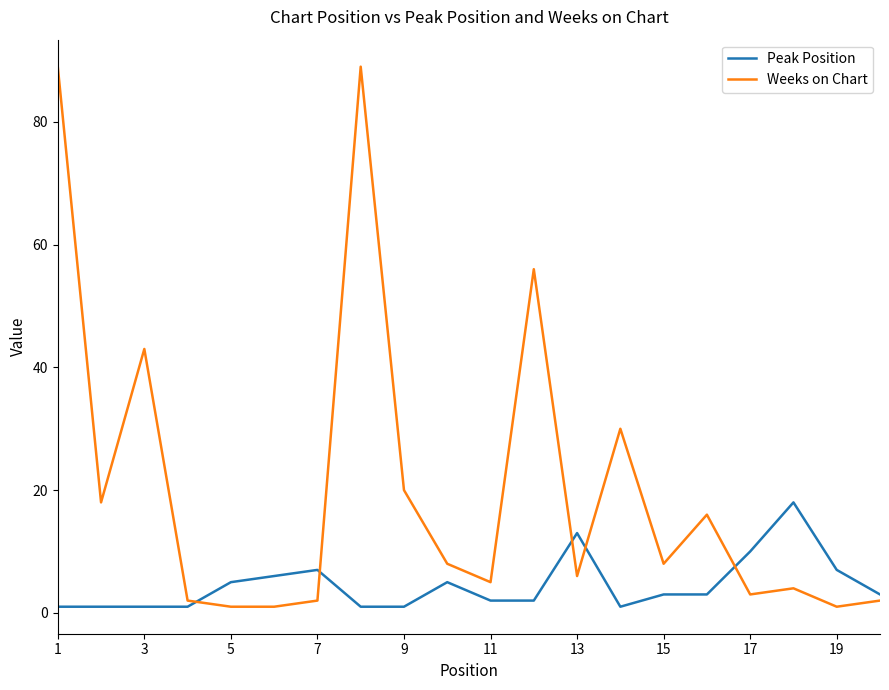

Rank the series by their maximum value, from highest to lowest.

Weeks on Chart, Peak Position